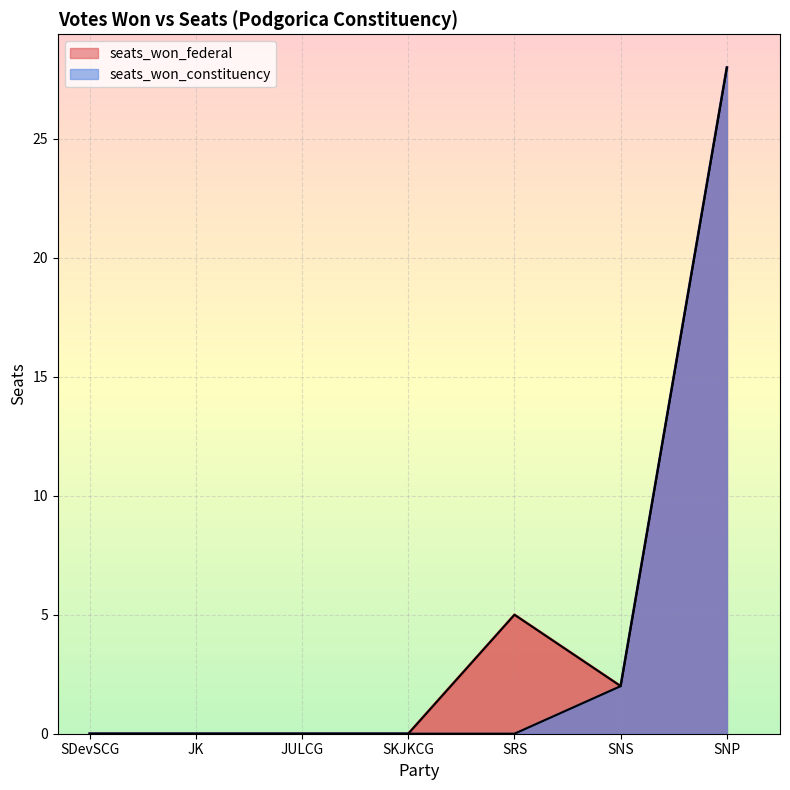

The value of seats_won_federal at SDevSCG is 0. True or false?

True